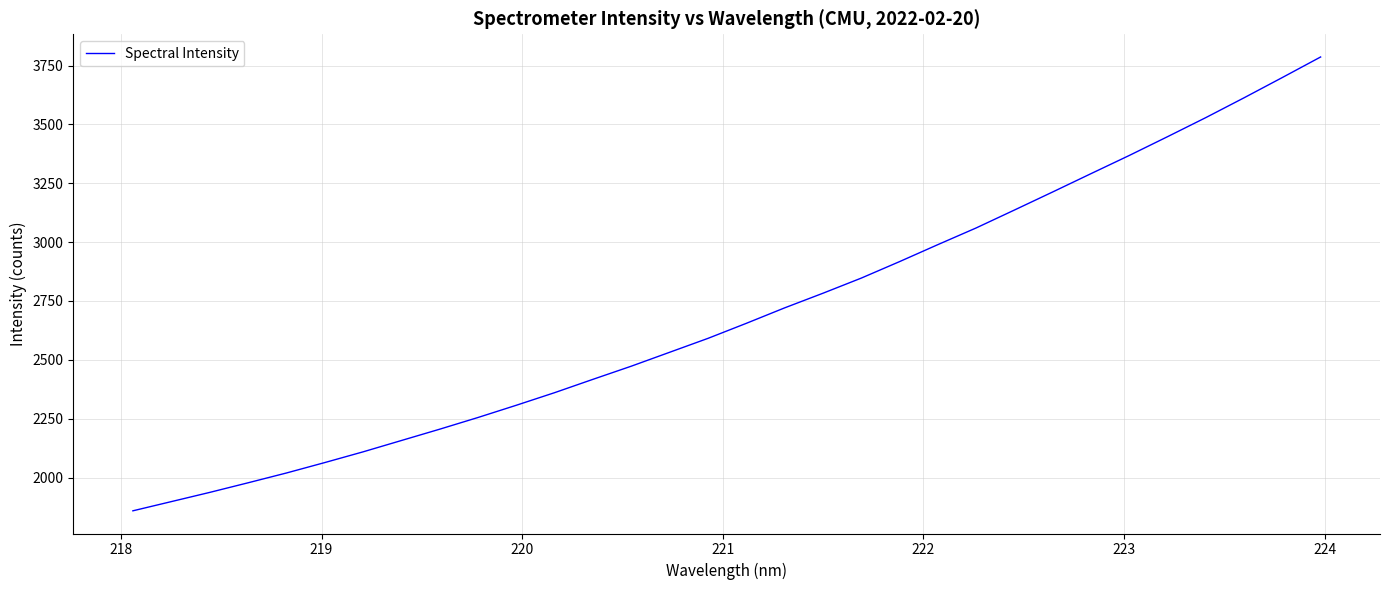

What is the difference between the maximum and minimum values?

1927.9